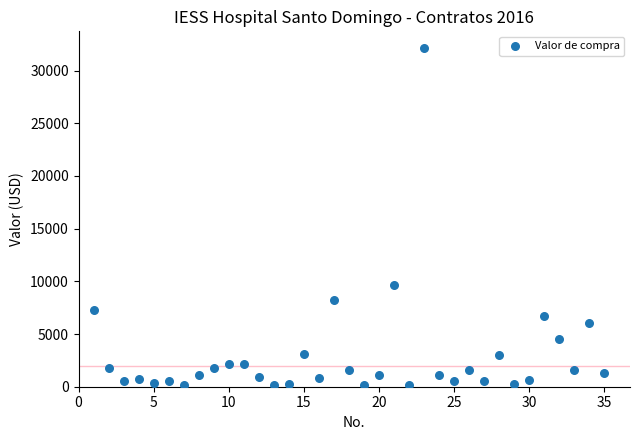

What is the range of Y values (max minus min)?

31993.6